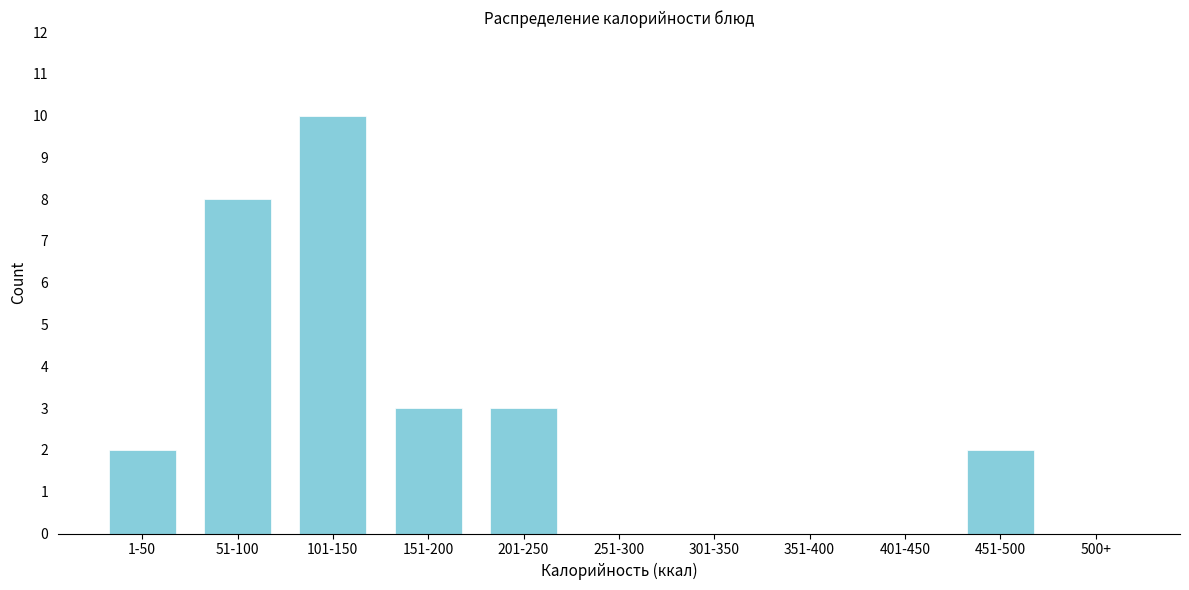

Reading left to right, list all the values displayed in this chart.

1-50=2	51-100=8	101-150=10	151-200=3	201-250=3	251-300=0	301-350=0	351-400=0	401-450=0	451-500=2	500+=0